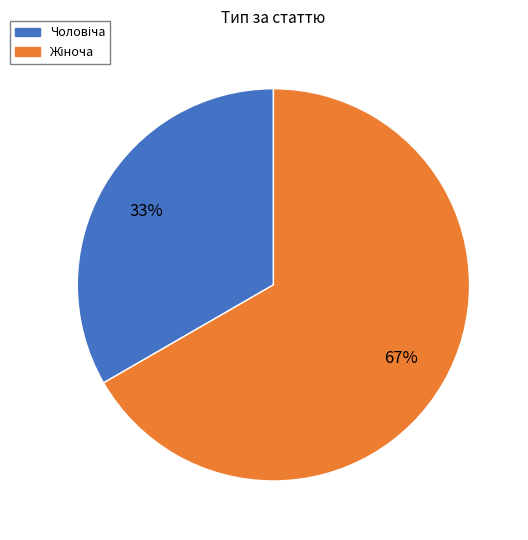

To the nearest percent, what is the average slice percentage?

50%